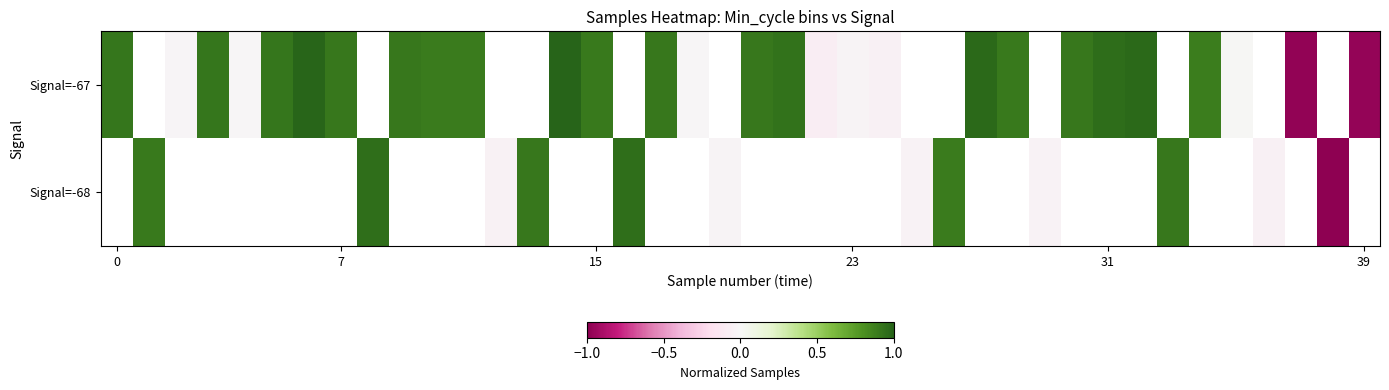

How many categories are shown in the chart?

40